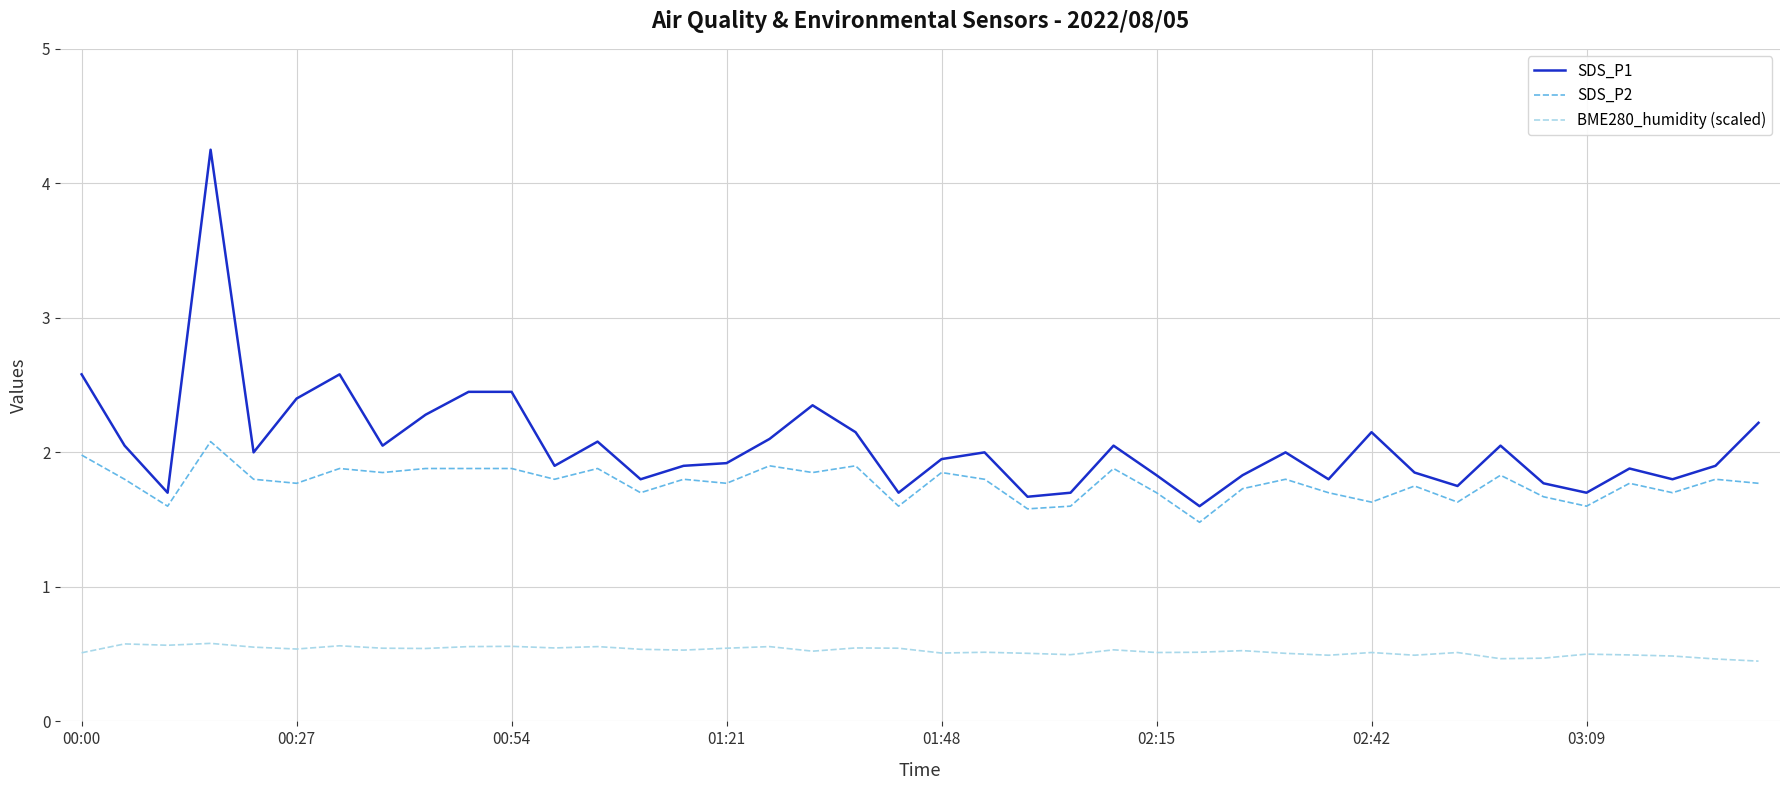

What is the minimum value shown in the chart?

0.4